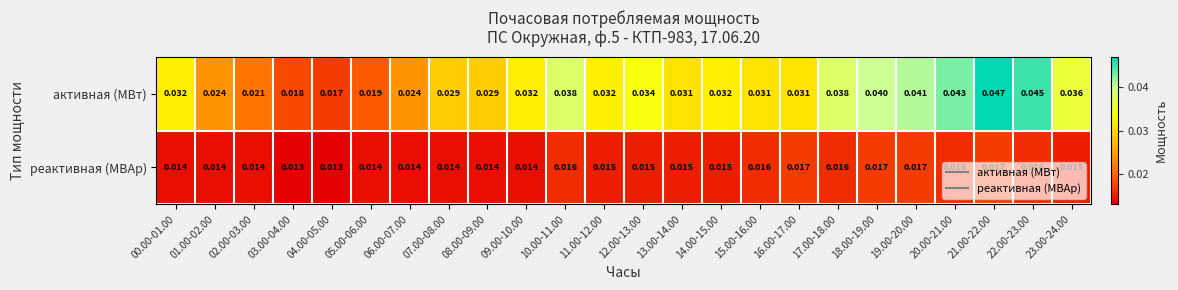

Is the value of активная (МВт) at 11.00-12.00 greater than the value of реактивная (МВАр) at 10.00-11.00?

Yes